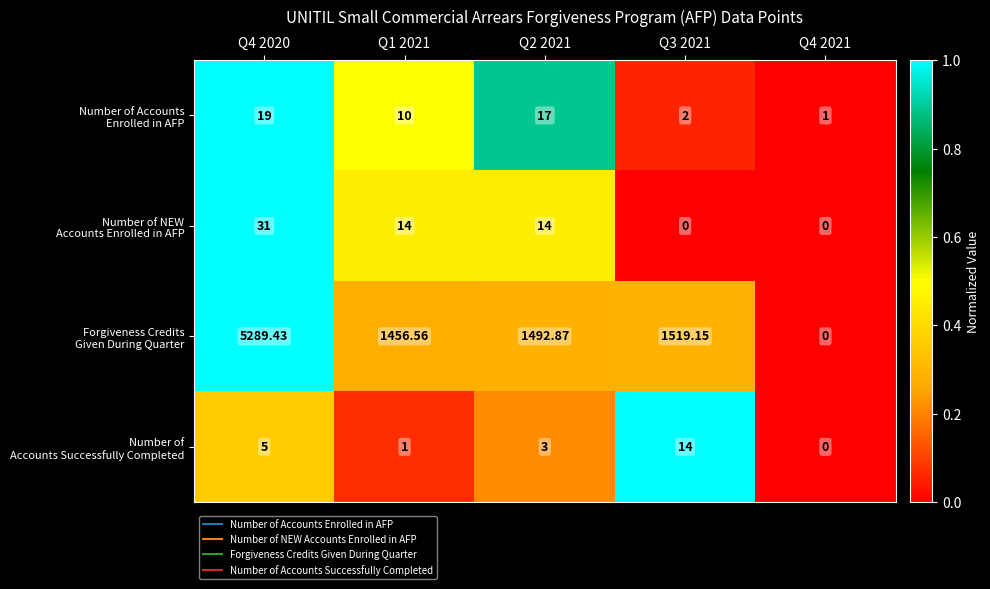

Count the number of categories in the chart.

5